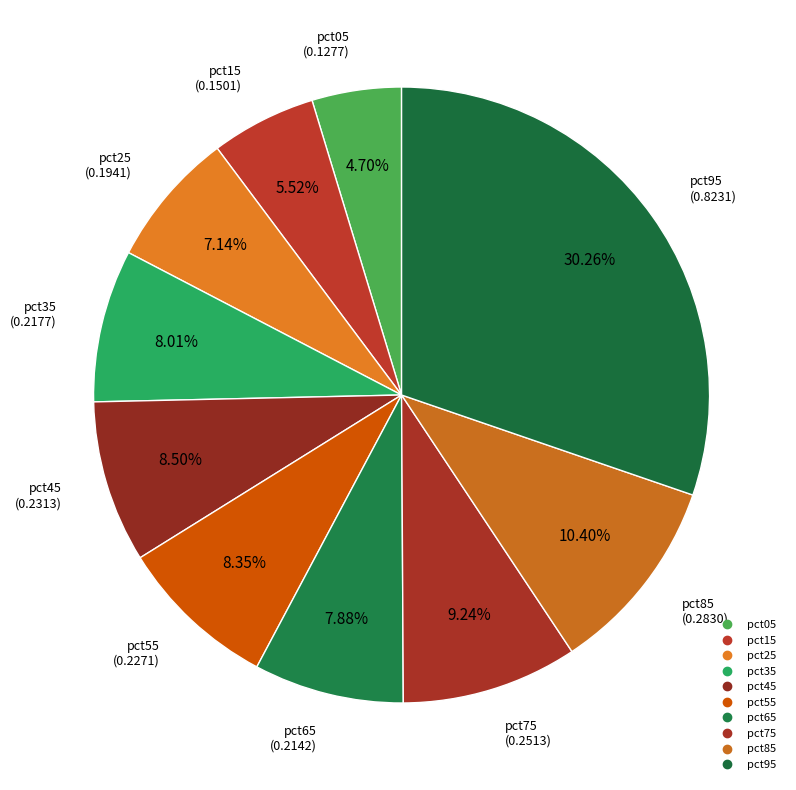

True or false: pct15 accounts for 6% of the total.

True